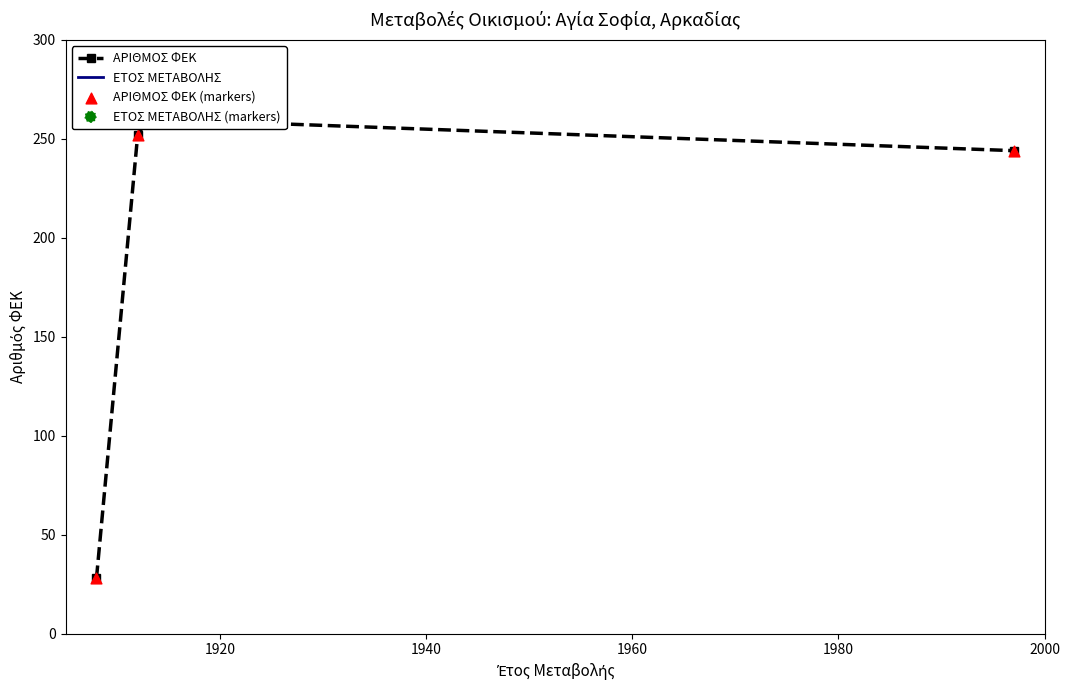

Which series has the widest spread of Y values?

ΑΡΙΘΜΟΣ ΦΕΚ